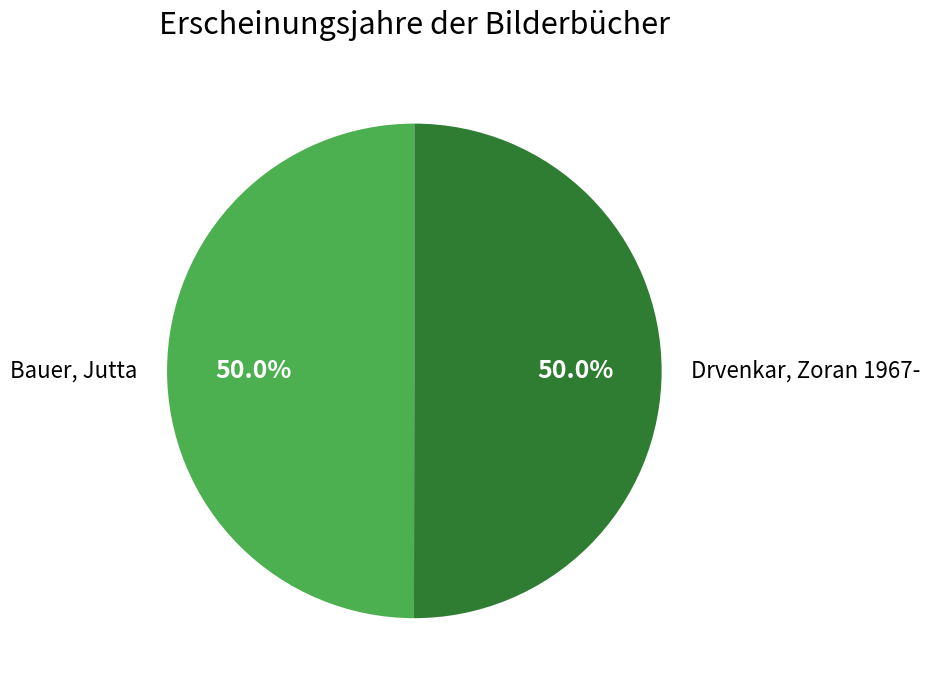

To the nearest percent, what is the average slice percentage?

50%